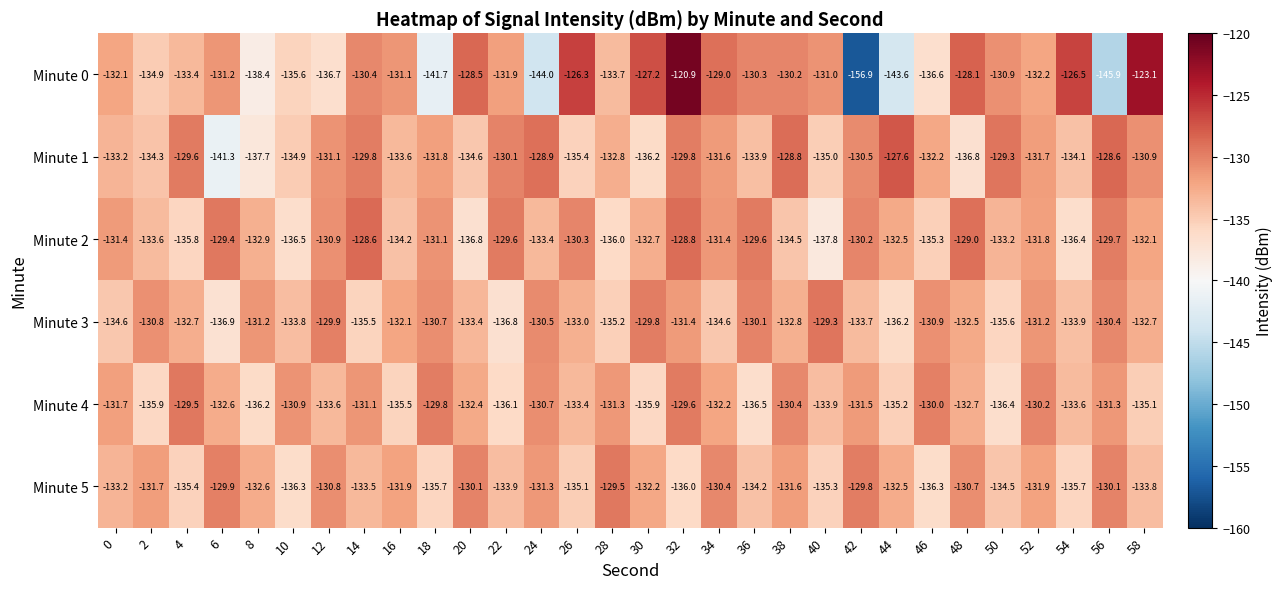

Which series has the largest total across all categories?

Minute 2